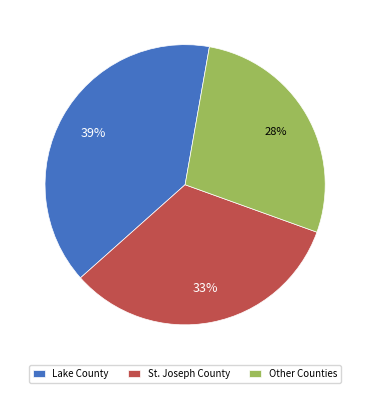

Do Other Counties and St. Joseph County together represent more than half of the pie?

Yes